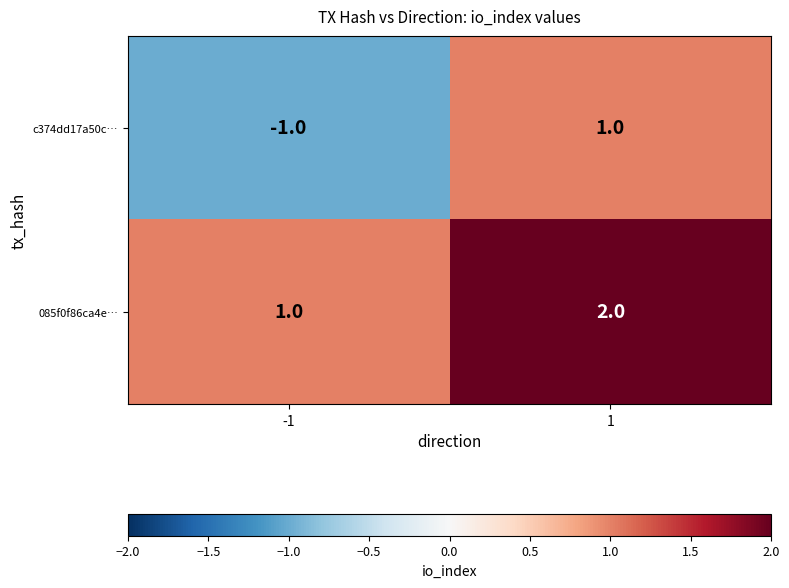

Which series has the largest total across all categories?

085f0f86ca4e…